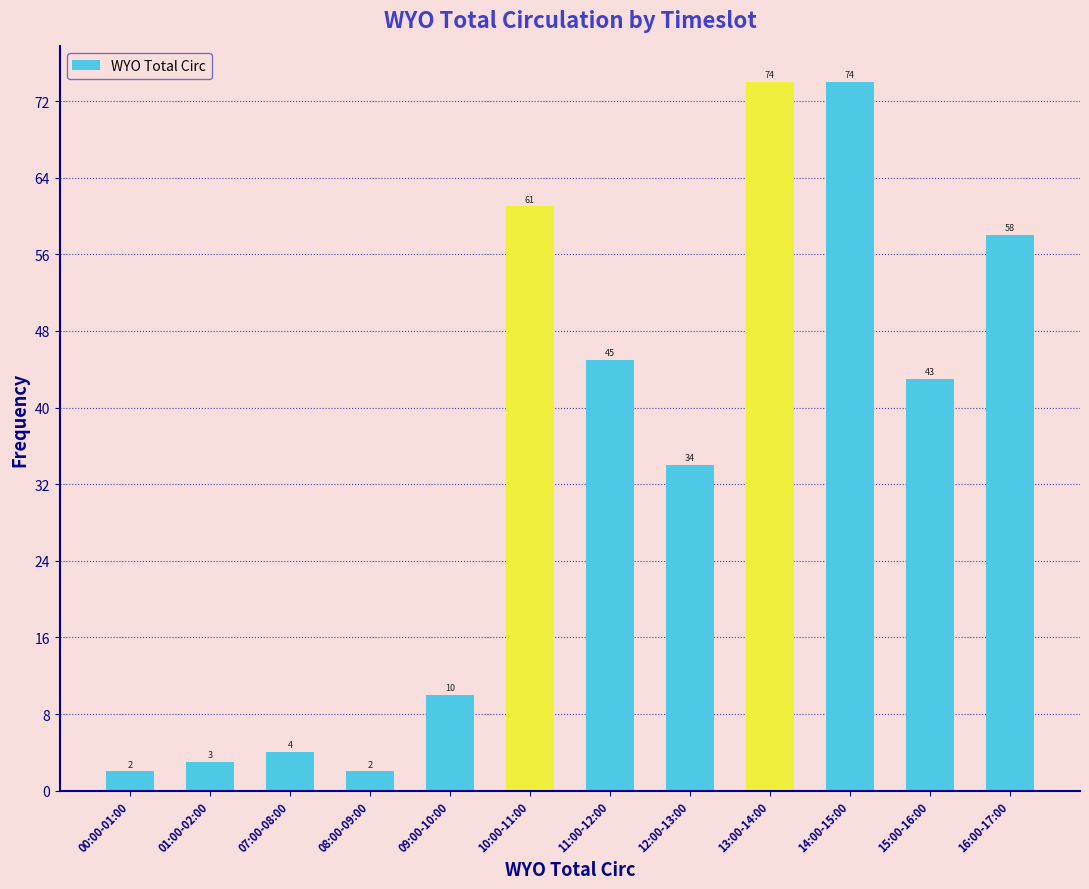

Reading left to right, list all the values displayed in this chart.

00:00-01:00=2	01:00-02:00=3	07:00-08:00=4	08:00-09:00=2	09:00-10:00=10	10:00-11:00=61	11:00-12:00=45	12:00-13:00=34	13:00-14:00=74	14:00-15:00=74	15:00-16:00=43	16:00-17:00=58